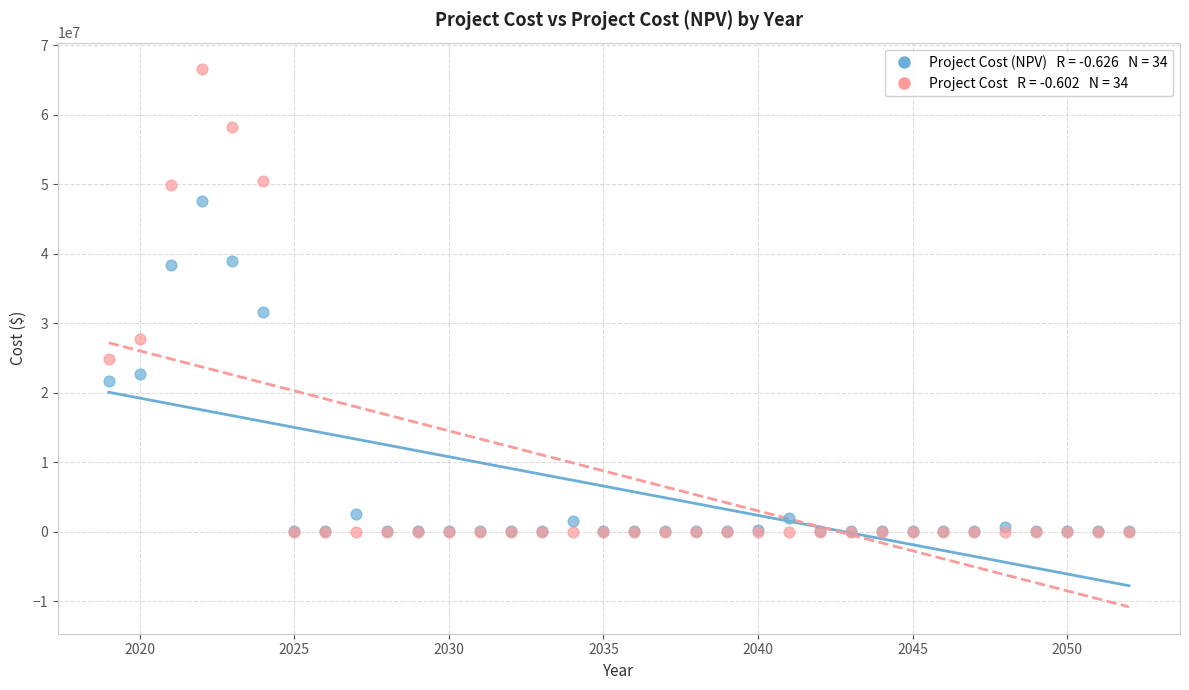

Across all series, what Y value is closest to 33269640?

31551096.0